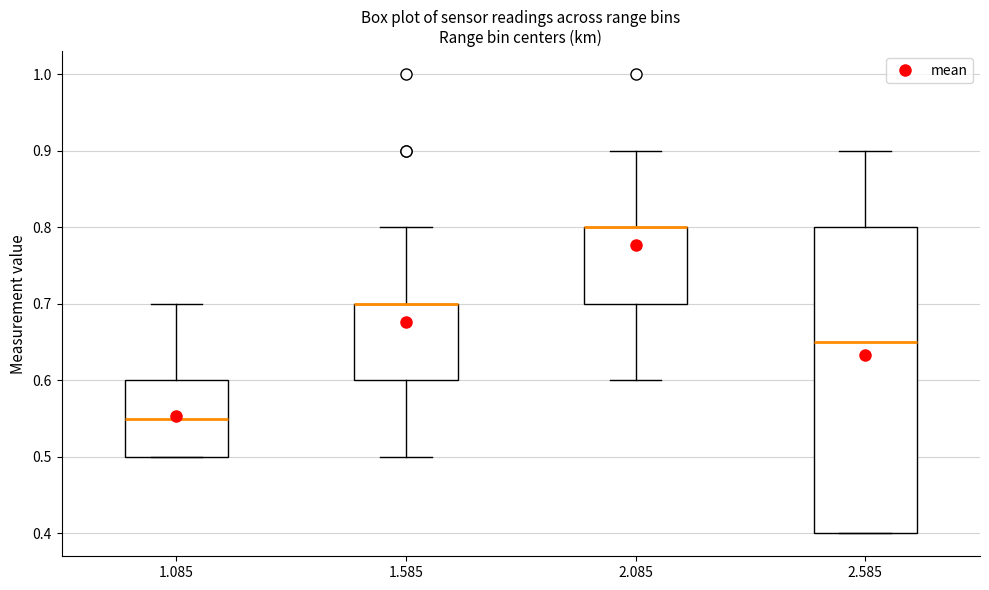

Where is the upper edge of the box at x = 1.585 on the y-axis? The values are not printed on the chart, so give them approximately, as read against the axis.

0.70